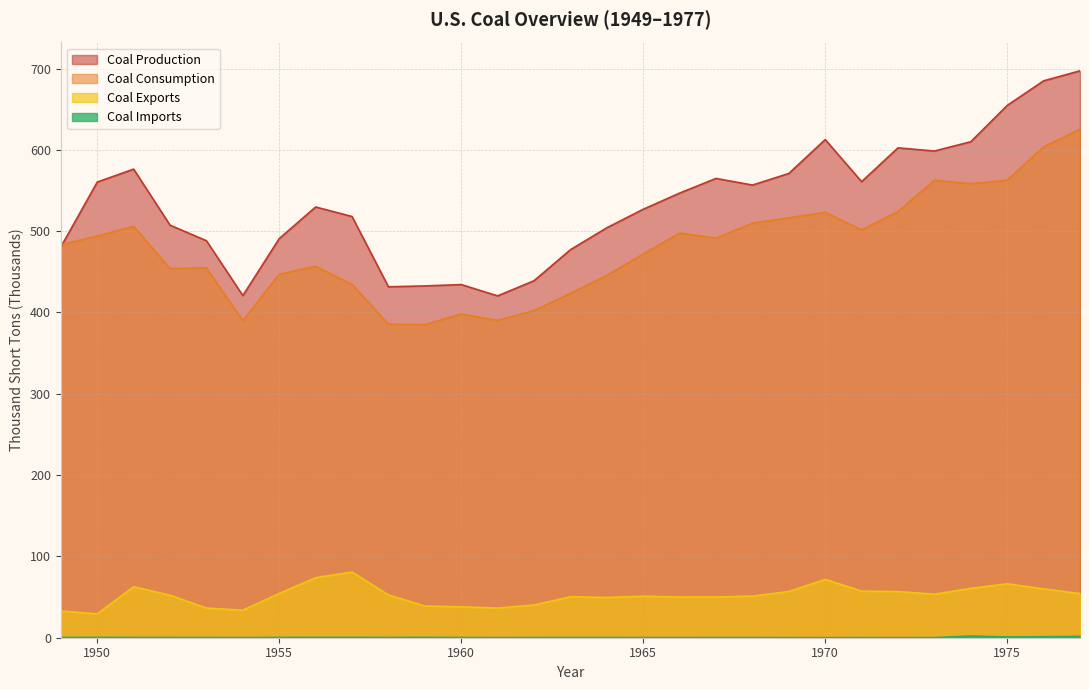

At which category does Coal Exports reach its first local peak?

1951